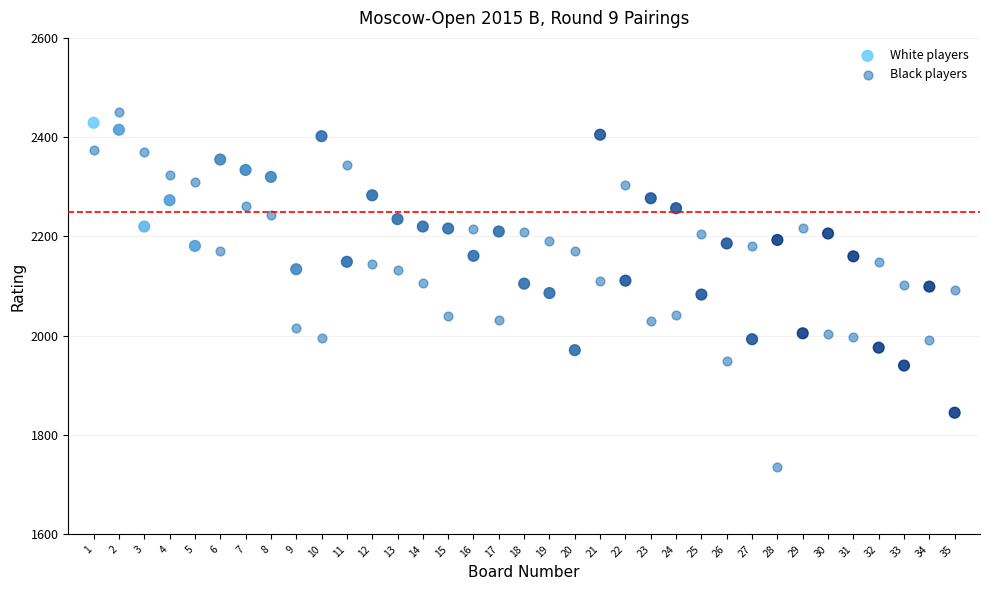

Which series reaches the maximum Y coordinate?

Black players